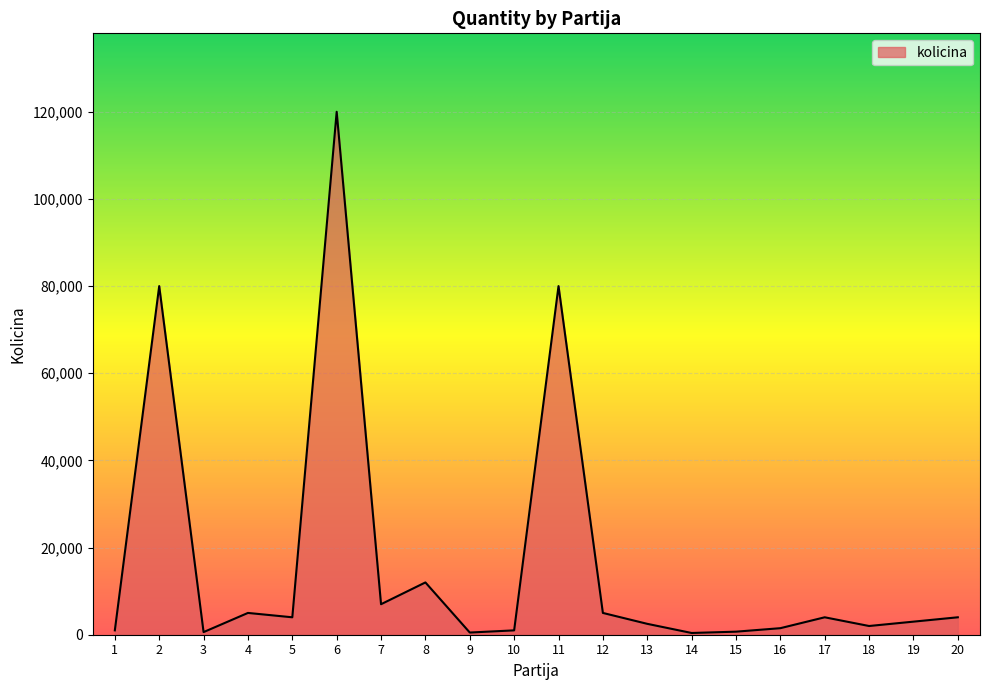

What is the greatest value displayed?

120000